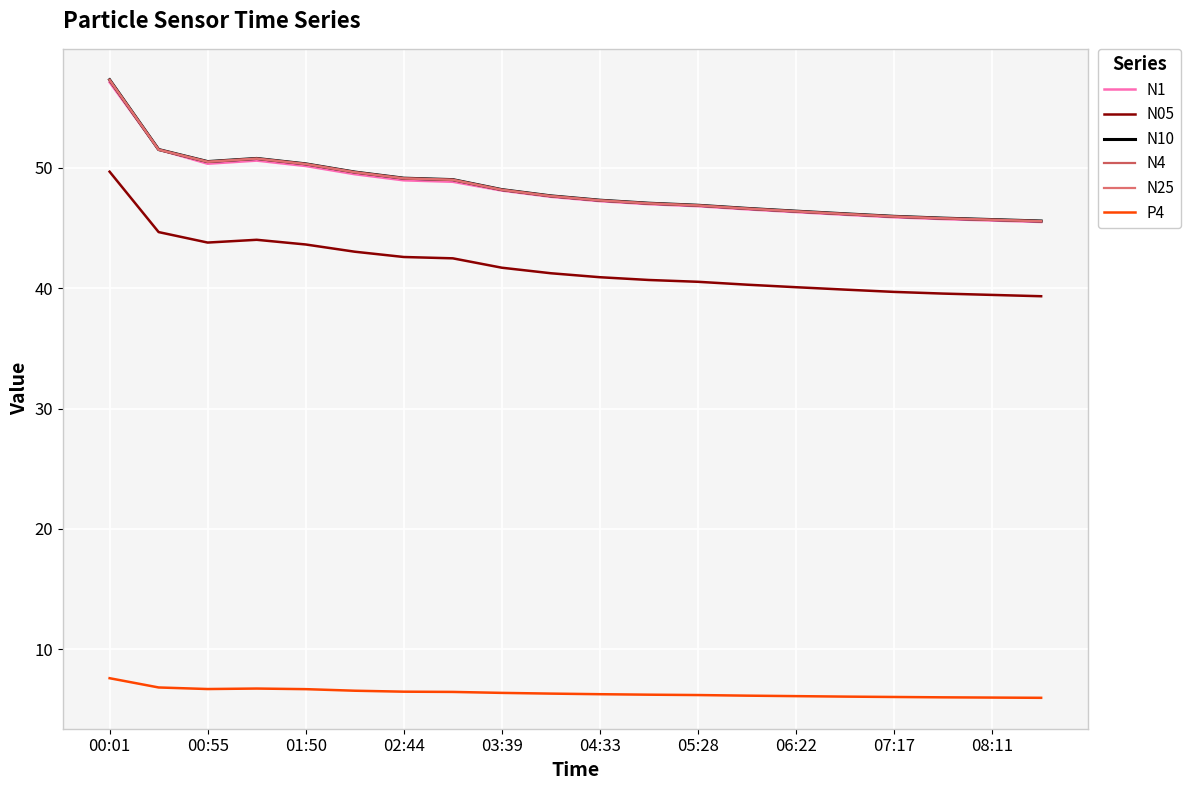

At which category is the sum across all series the highest?

00:01